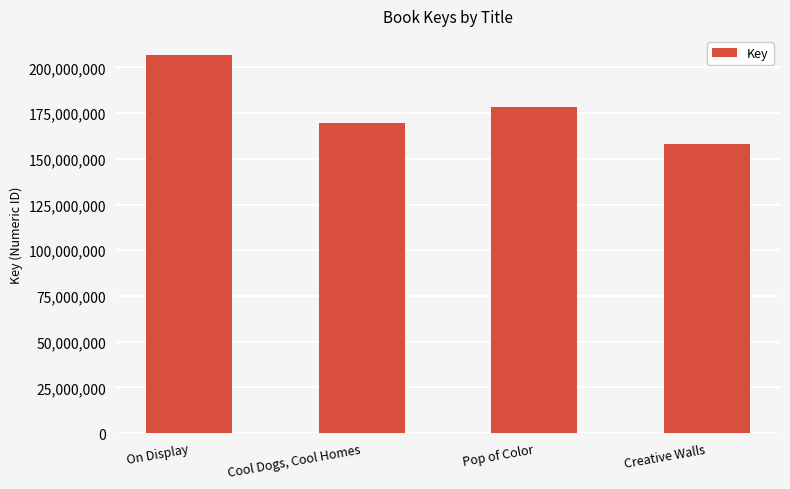

Which has a higher value, Creative Walls or Cool Dogs, Cool Homes?

Cool Dogs, Cool Homes